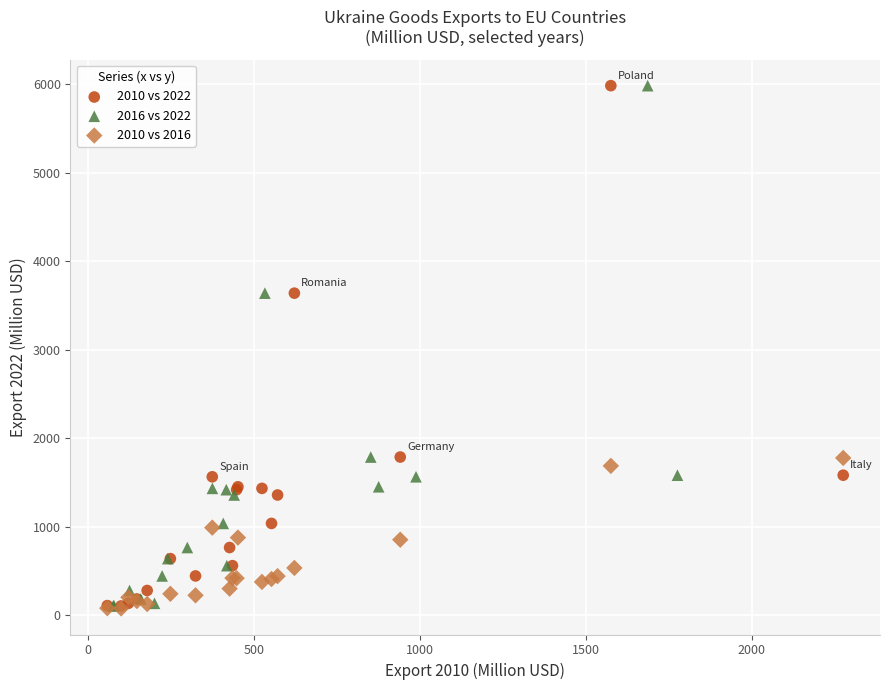

What are all the series names shown in the legend?

2010 vs 2022, 2016 vs 2022, 2010 vs 2016